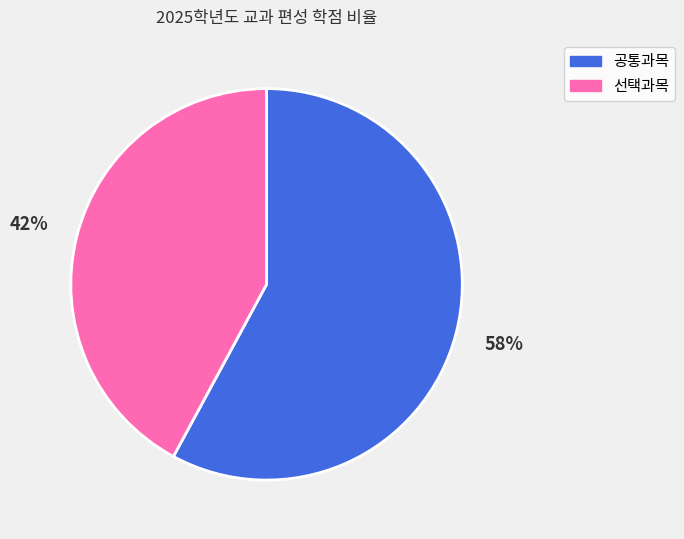

To the nearest percent, what is the average slice percentage?

50%